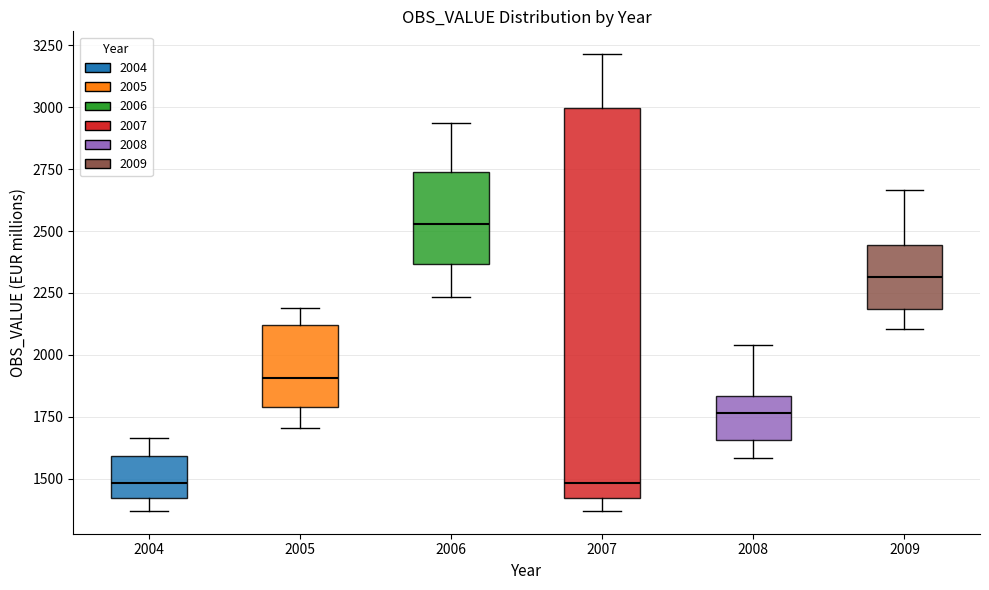

Where is the lower edge of the box at x = 2007 on the y-axis? The values are not printed on the chart, so give them approximately, as read against the axis.

1400